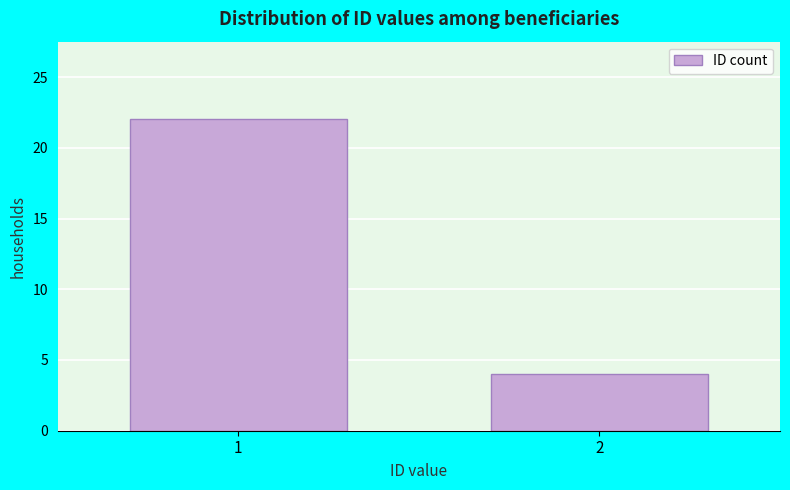

Reading left to right, transcribe all the data shown in this chart.

22	4